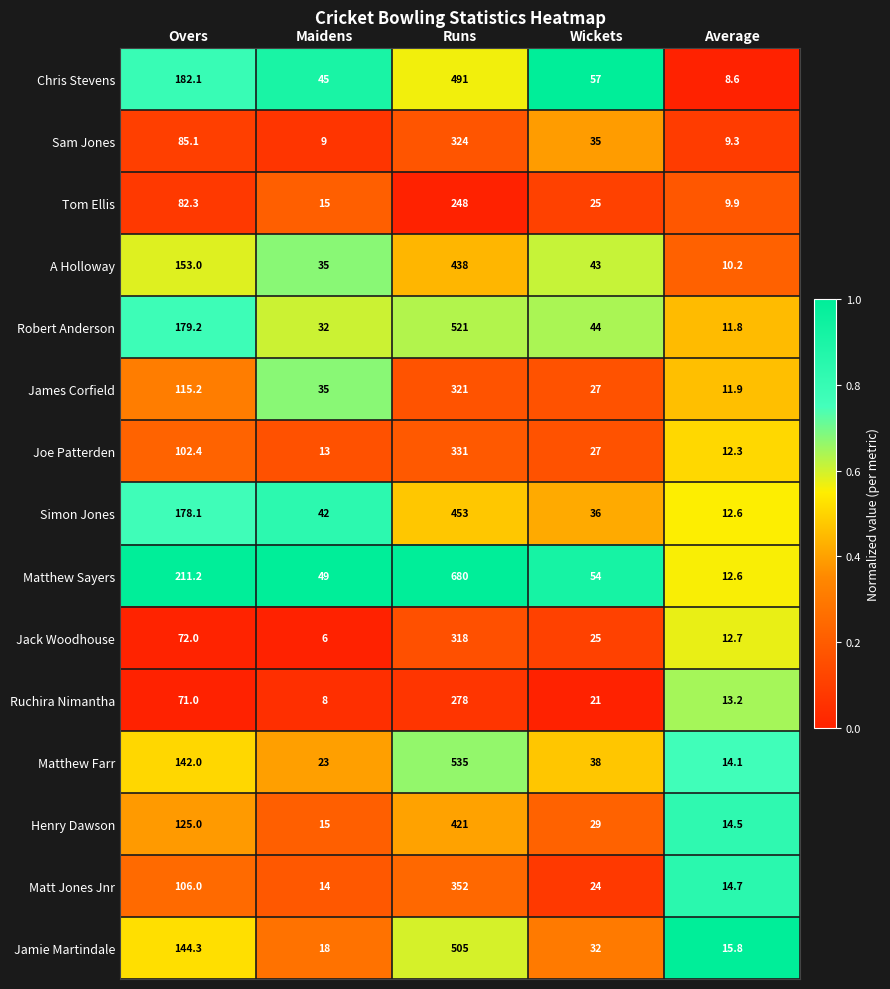

List the labels in order of Jack Woodhouse value, smallest first.

Maidens, Average, Wickets, Overs, Runs